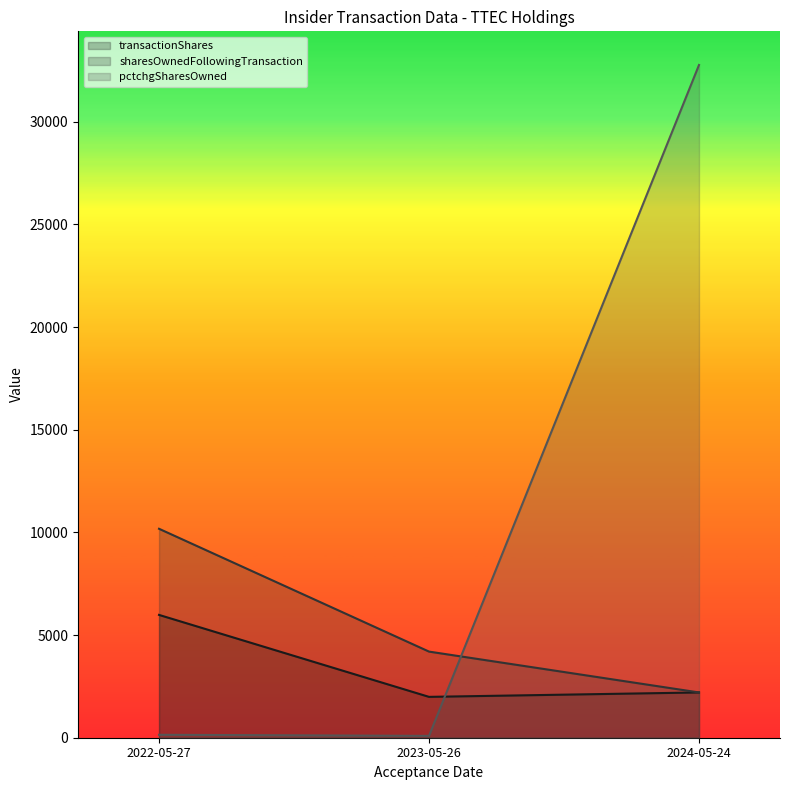

Which series has the largest range (max minus min)?

pctchgSharesOwned